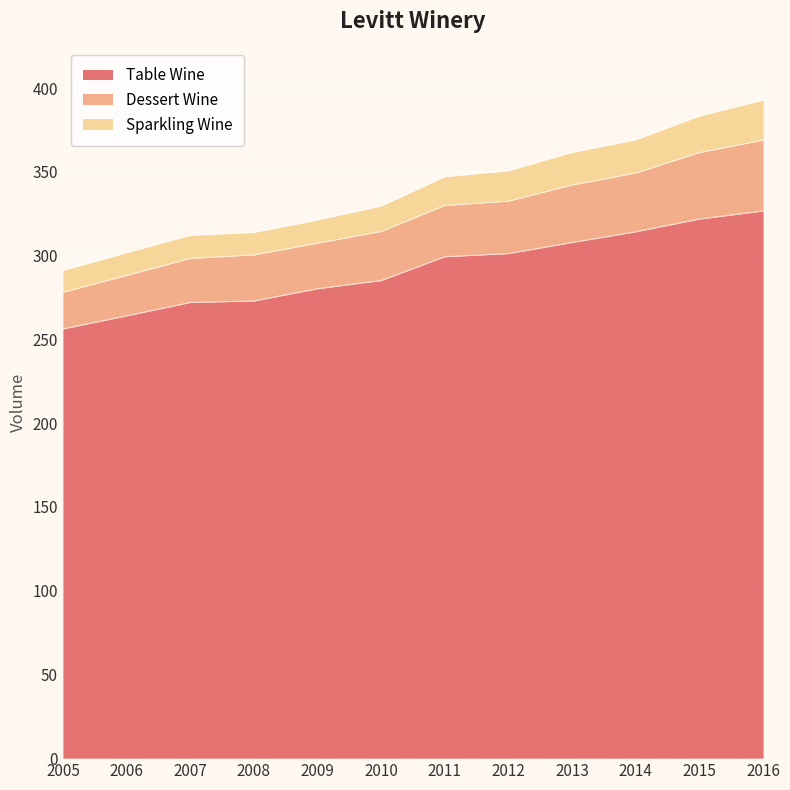

The value of Table Wine at 2011 is 82.3. True or false?

False